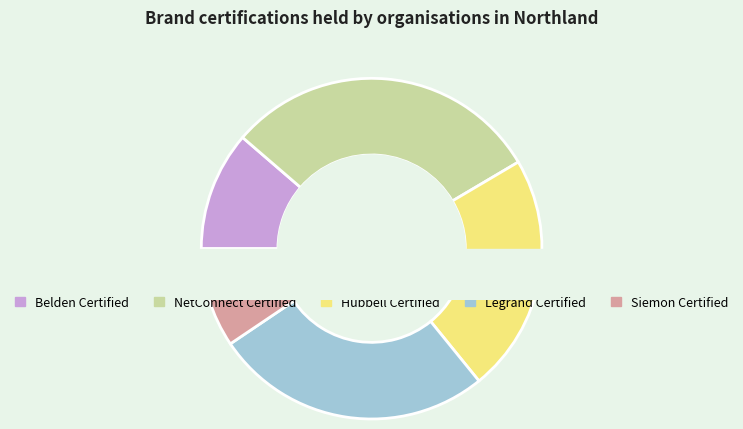

To the nearest percent, what is the combined percentage of NetConnect Certified and Hubbell Certified?

53%